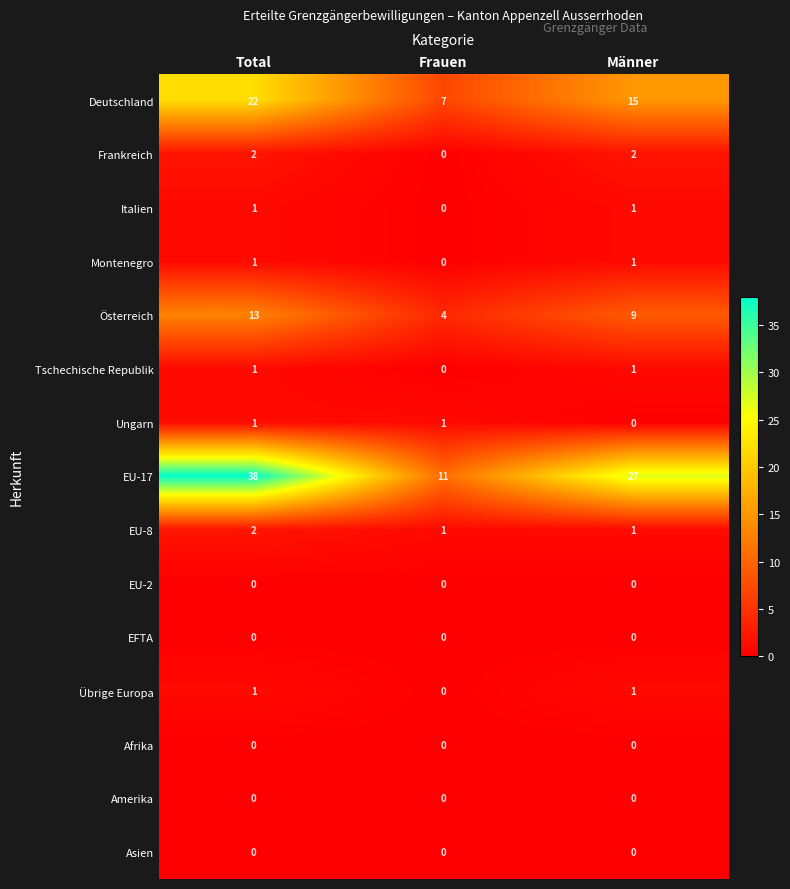

What is the difference between the highest and lowest values at Männer?

27